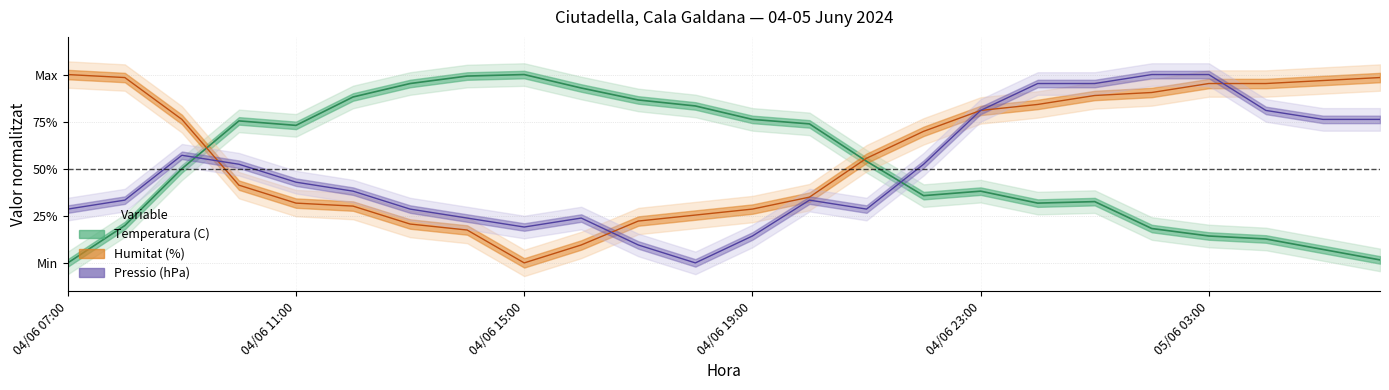

Which series has the widest spread of values?

Temperatura (C)